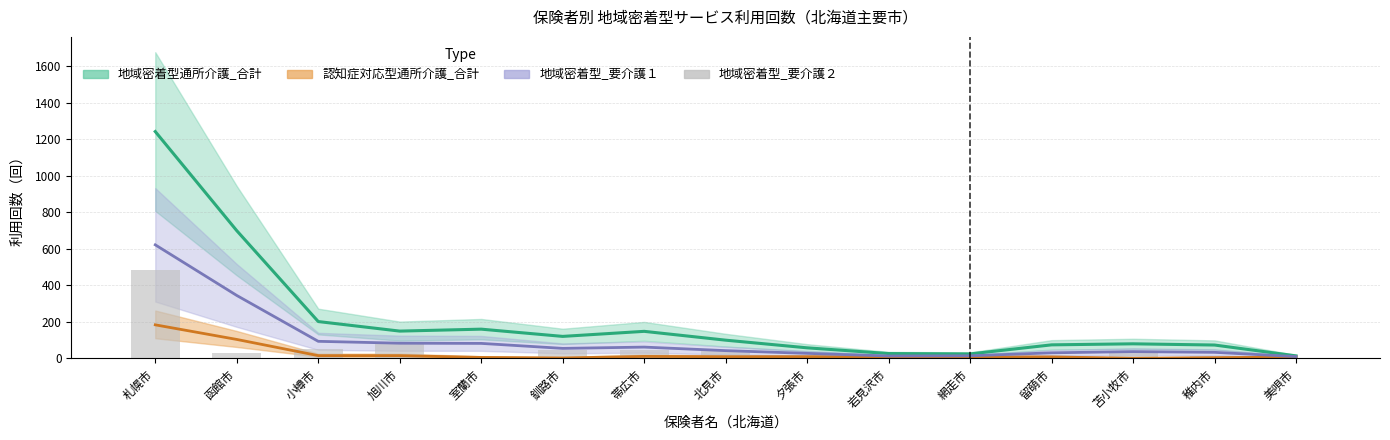

What position from the left is 室蘭市?

5